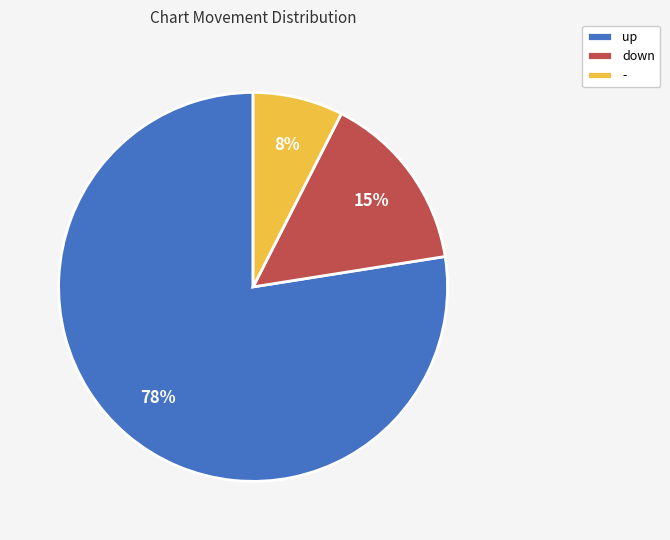

What percentage is the - slice, to the nearest percent?

8%